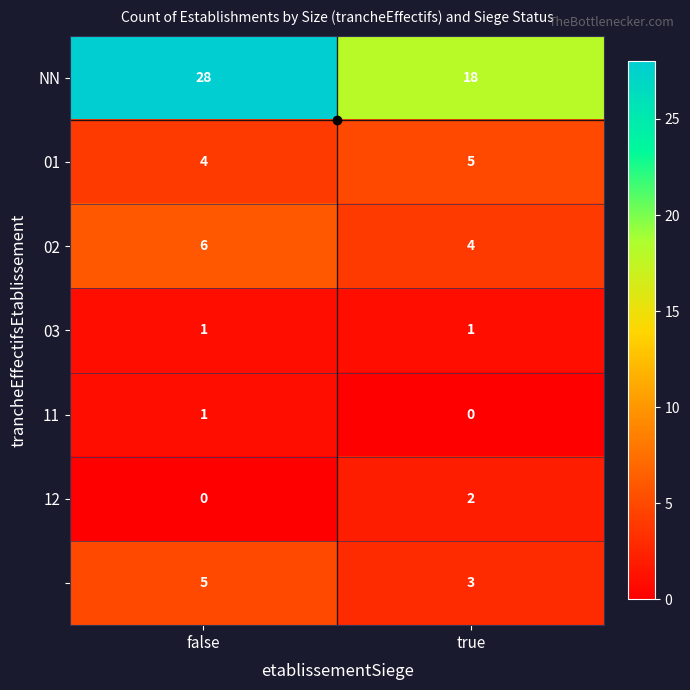

At which category is the sum across all series the highest?

false